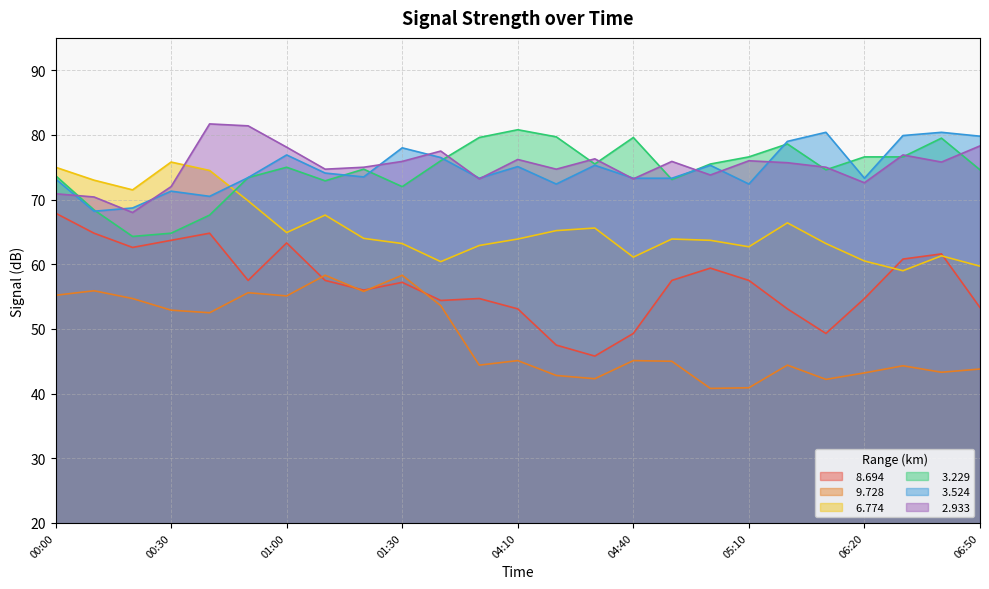

How many interior local valleys does the   8.694 series have?

6